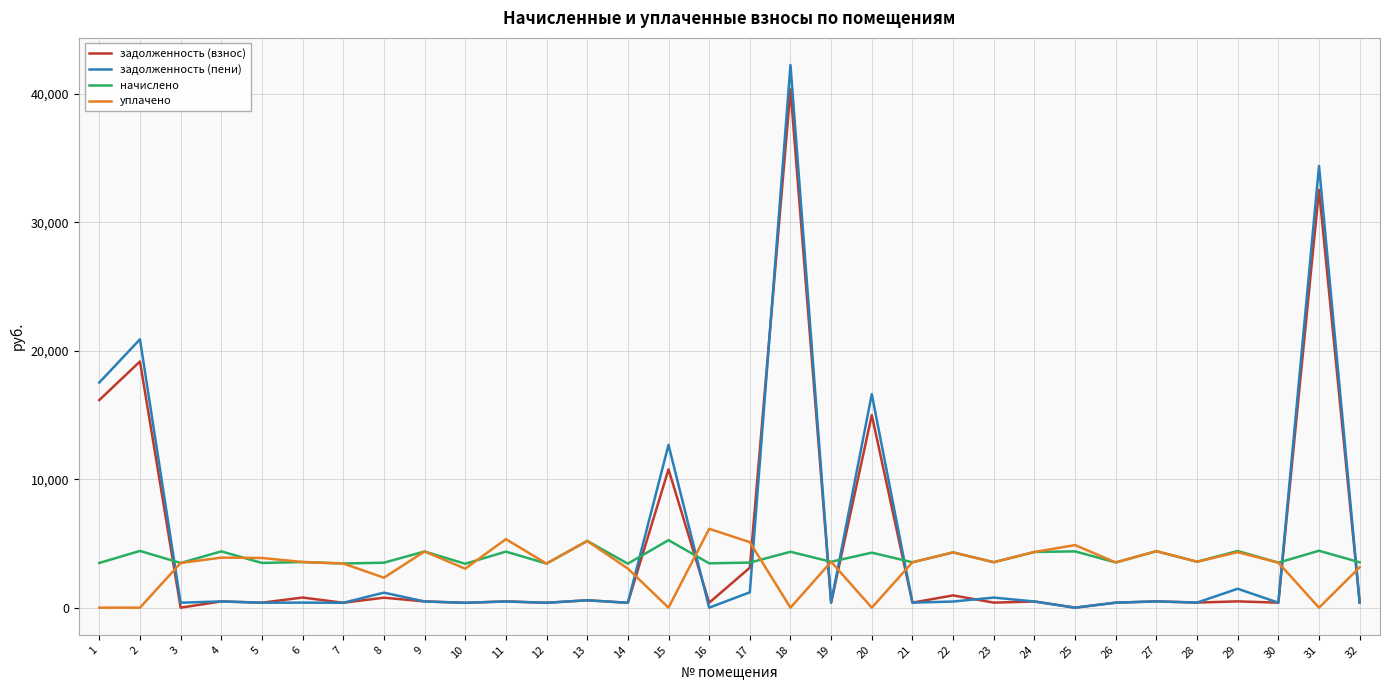

Which series ends up on top after the final intersection of задолженность (взнос) and уплачено?

уплачено